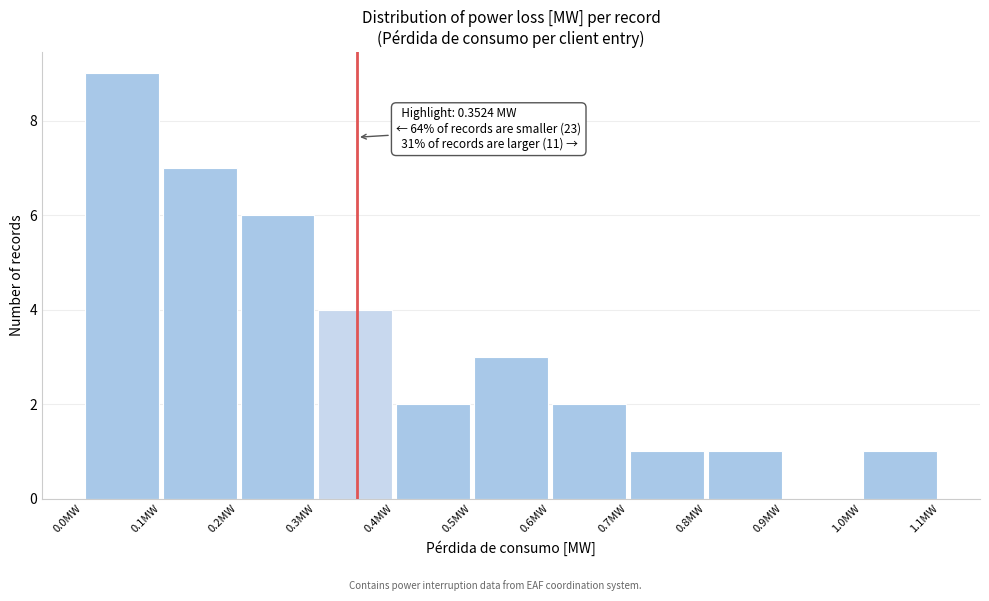

Over which range of the x-axis is the bar tallest?

0.0 to 0.1